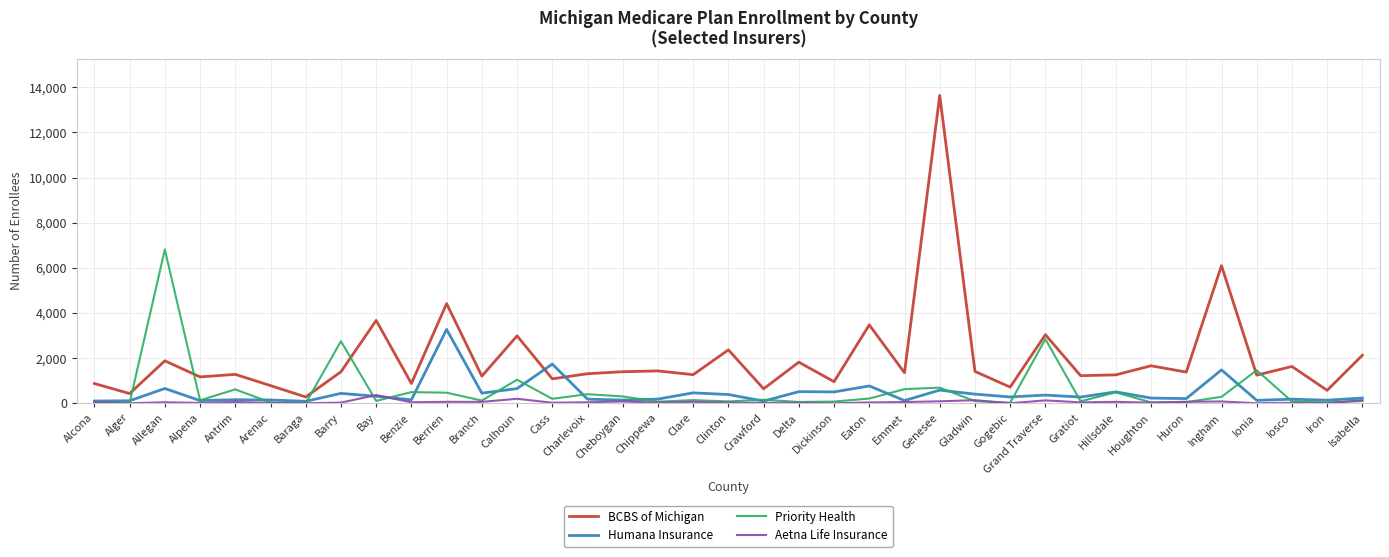

Which label corresponds to the largest value in the chart?

Genesee